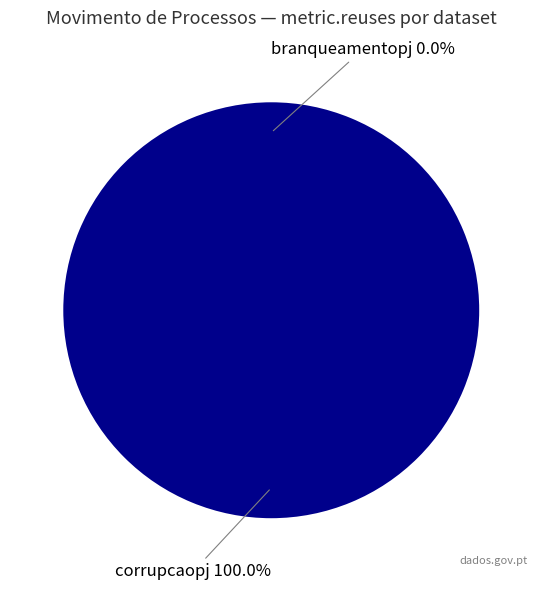

Which slice is the smallest?

branqueamentopj